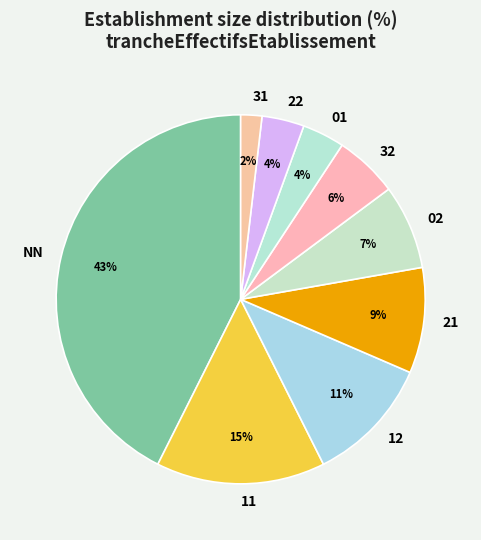

To the nearest percent, what is the combined percentage of 21 and 01?

13%